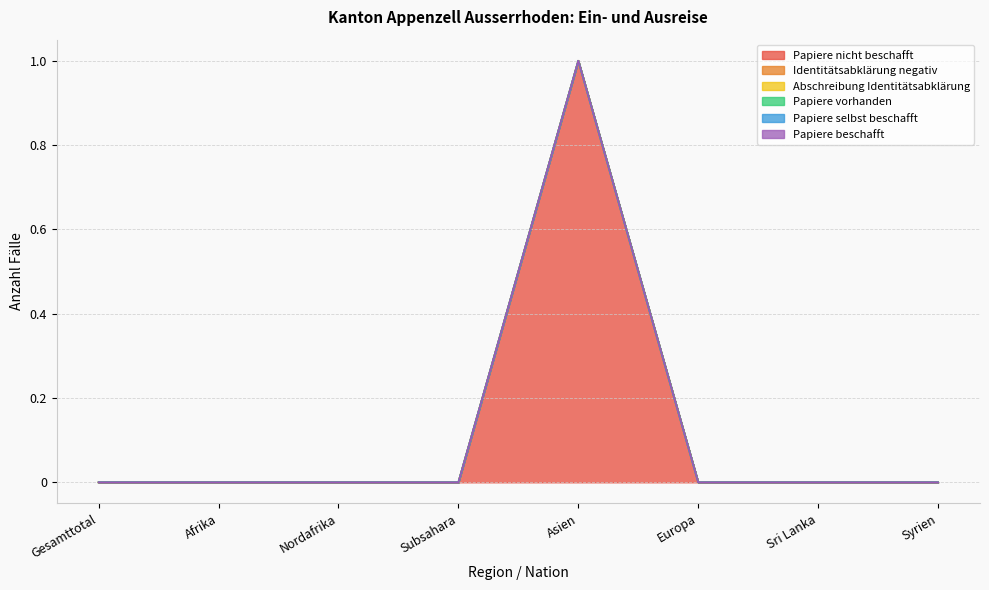

What is the label of the 8th point from the left?

Syrien